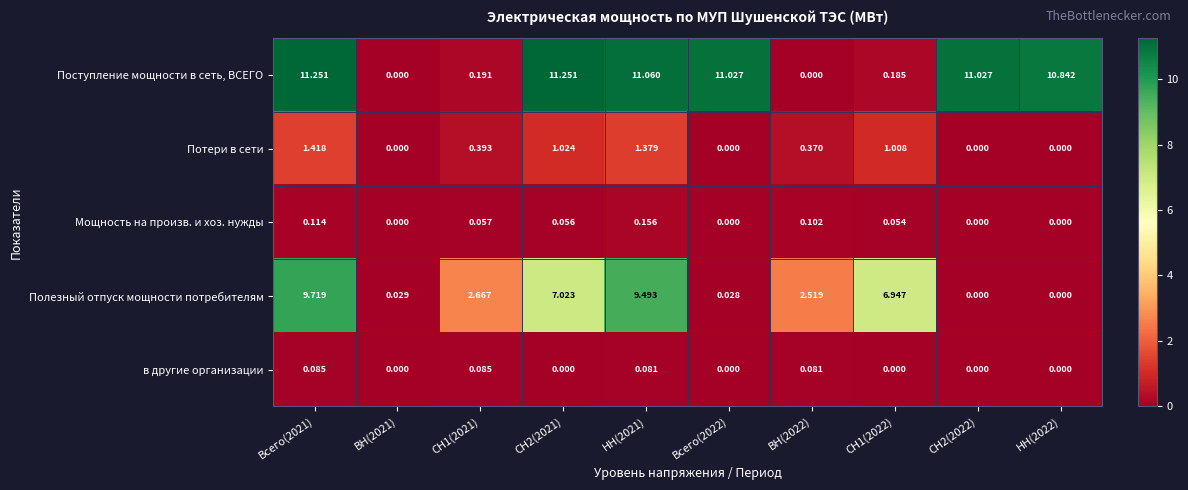

Which series has the largest range (max minus min)?

Поступление мощности в сеть, ВСЕГО